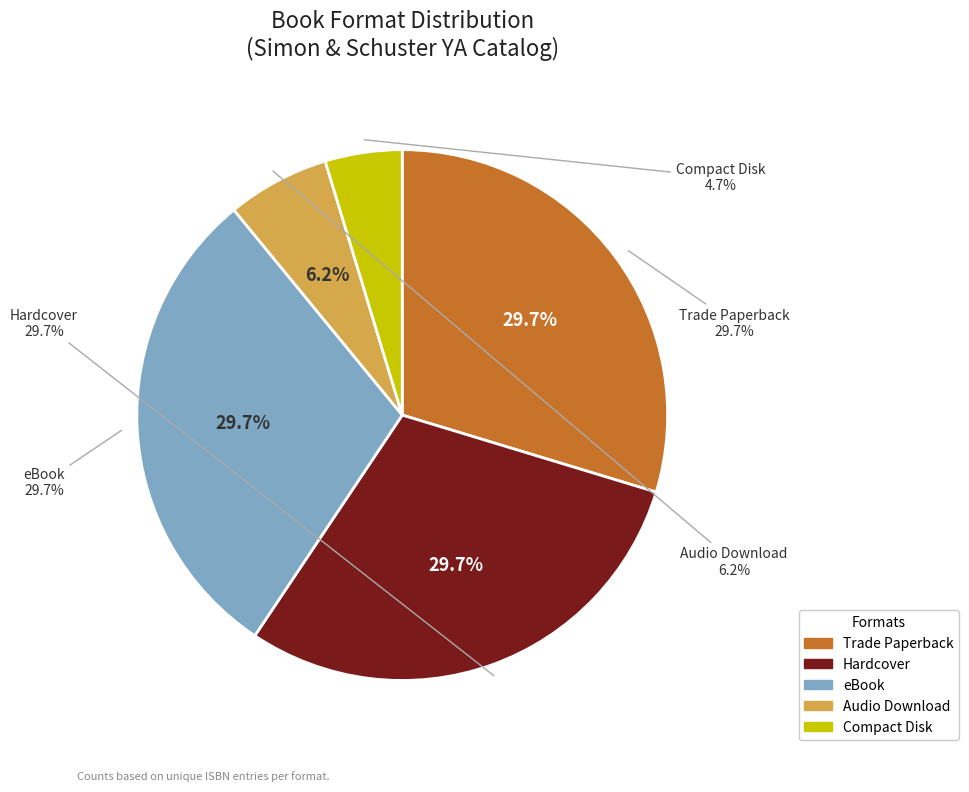

How much of the chart is everything except eBook?

70.3%